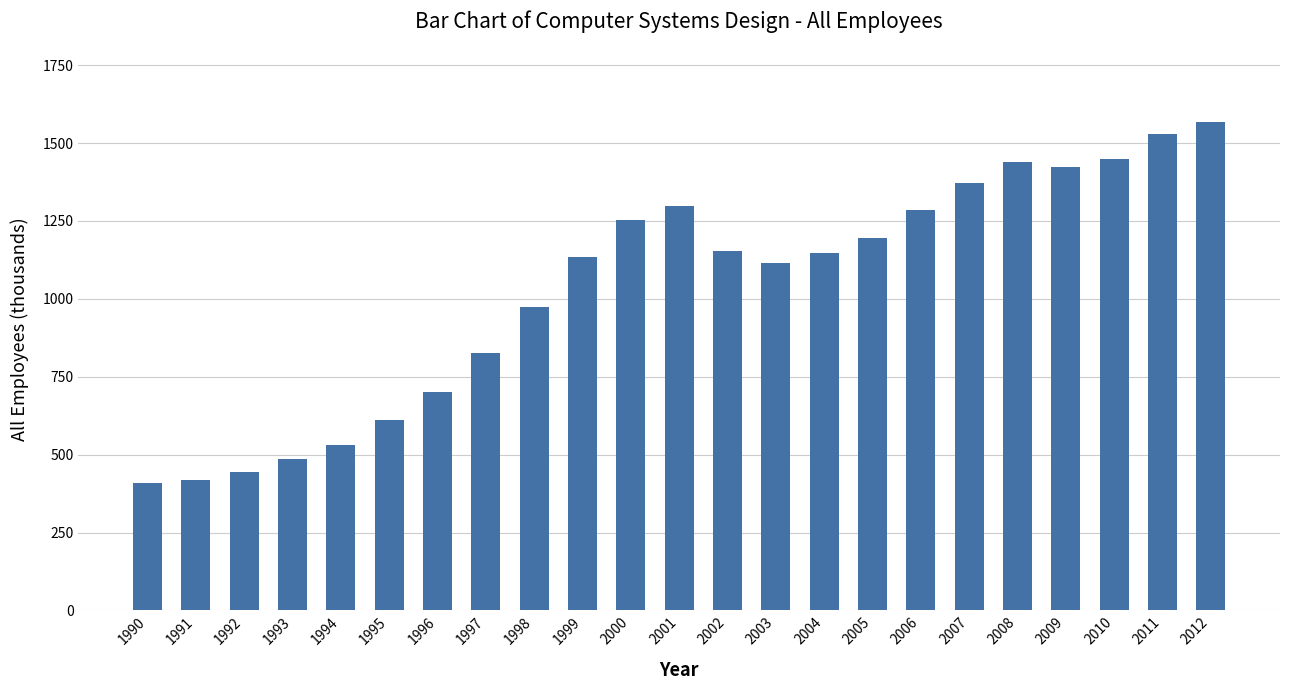

The value at 1993 is 484.8. True or false?

True